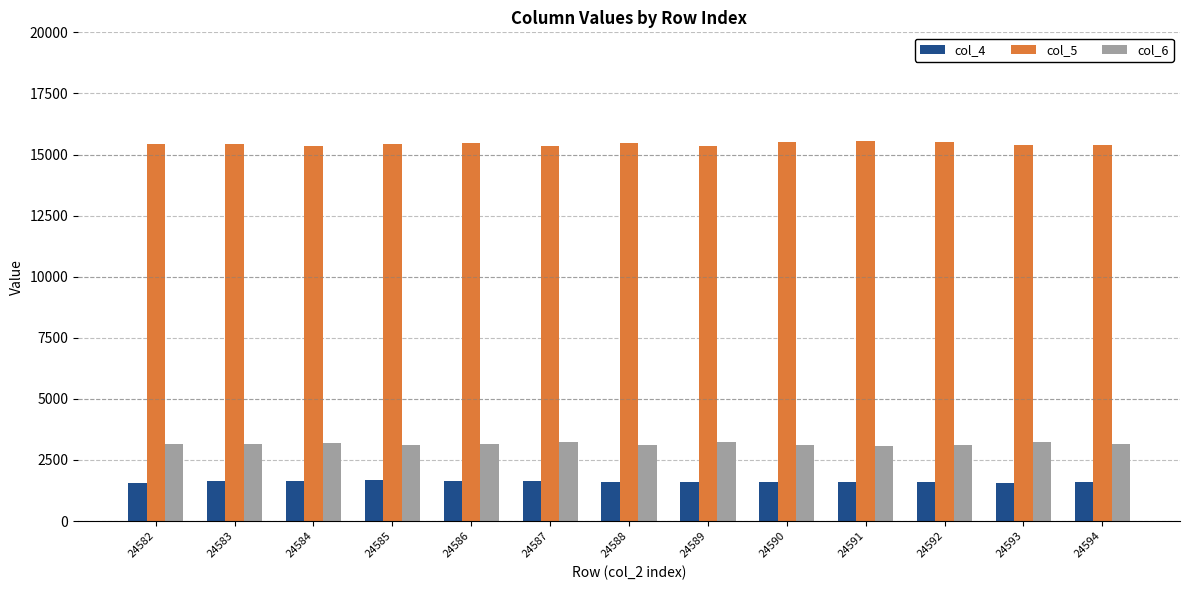

What is the difference between the highest and lowest values at 24592?

13917